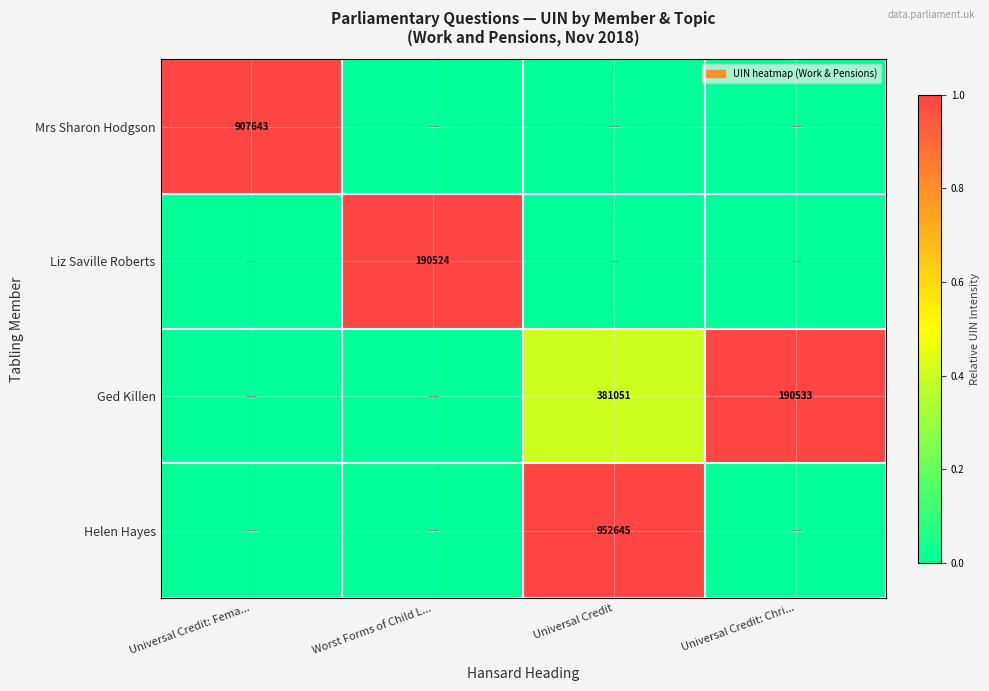

True or false: Helen Hayes has a value of 952645 at Universal Credit.

True